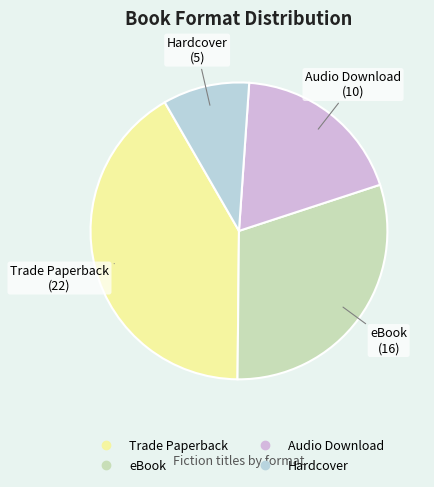

Combined, do Hardcover and eBook account for over 50%?

No